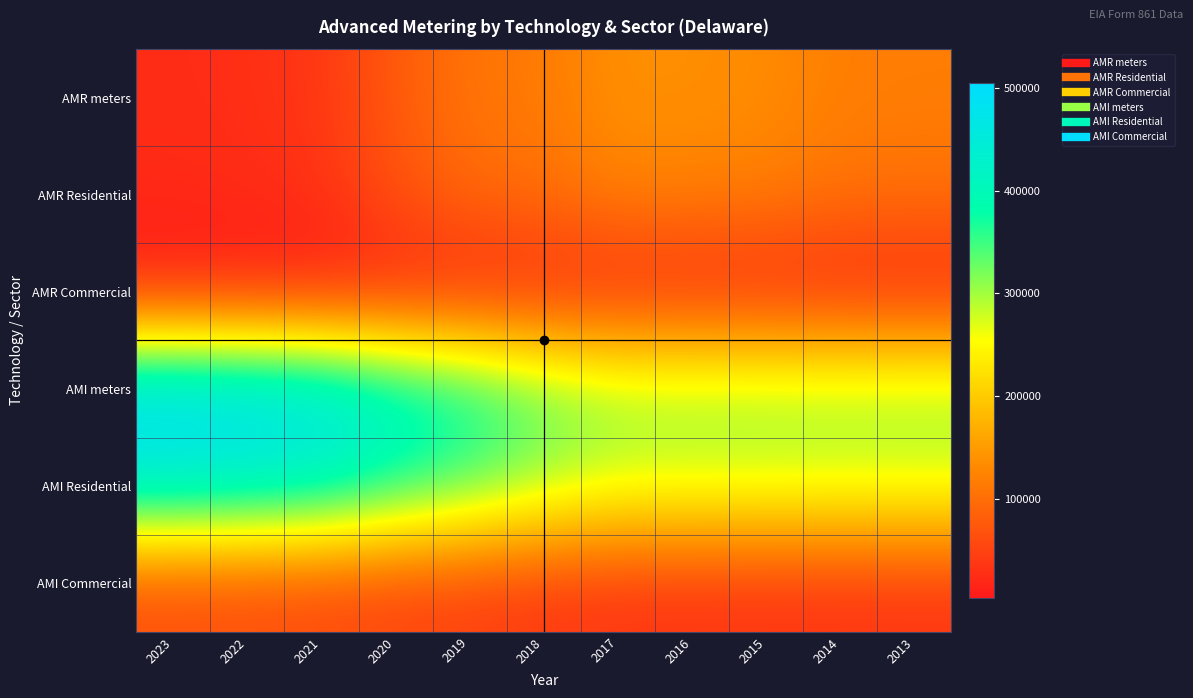

Which series has the largest range (max minus min)?

AMI meters